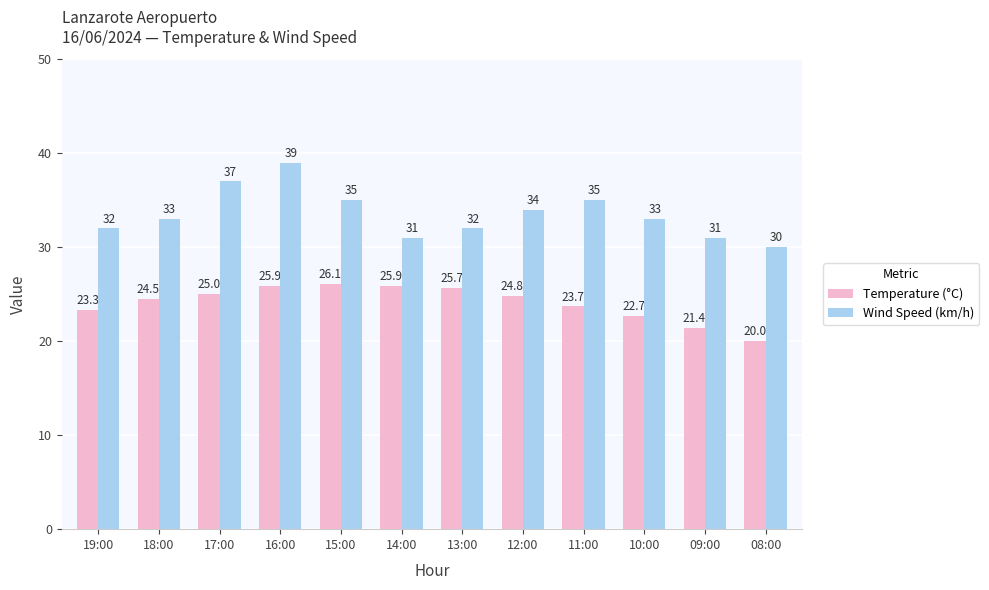

Reading left to right, transcribe all the data shown in this chart.

Temperature (°C): 23.3	24.5	25.0	25.9	26.1	25.9	25.7	24.8	23.7	22.7	21.4	20.0
Wind Speed (km/h): 32.0	33.0	37.0	39.0	35.0	31.0	32.0	34.0	35.0	33.0	31.0	30.0